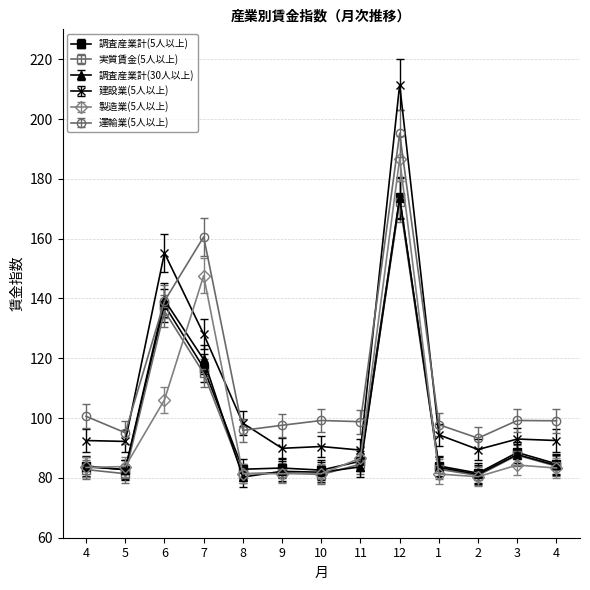

Count the number of categories in the chart.

13